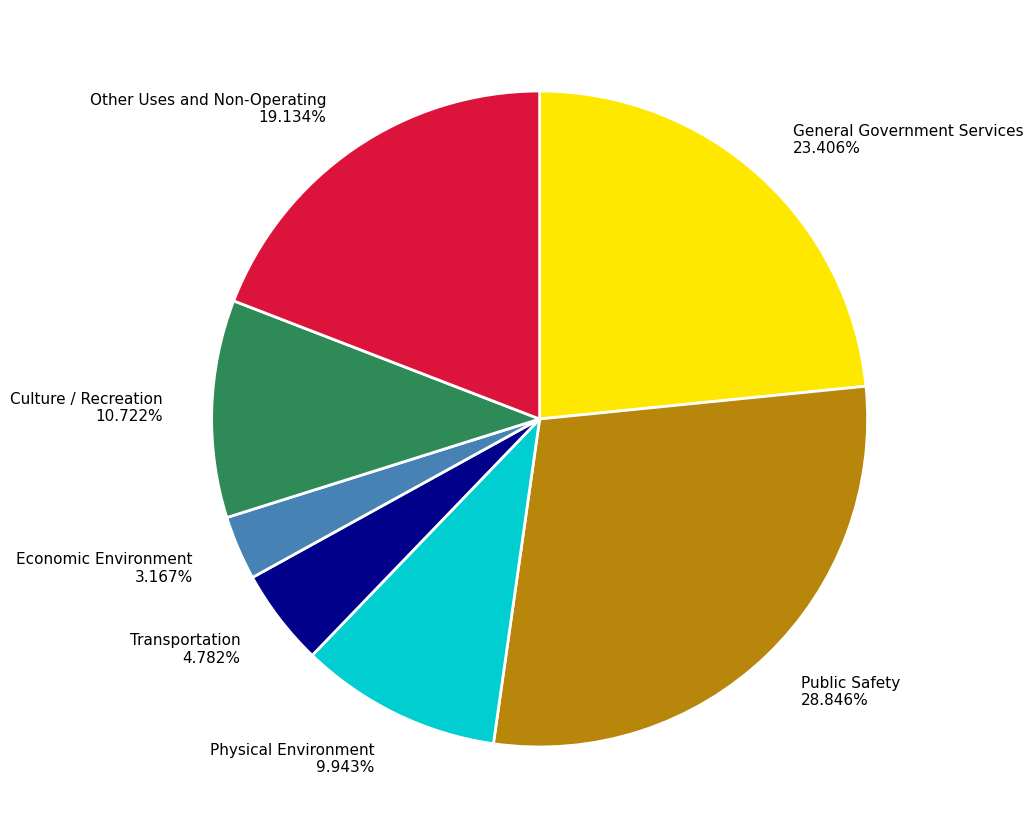

To the nearest percent, what is the difference between the Transportation and Culture / Recreation slice percentages?

6%